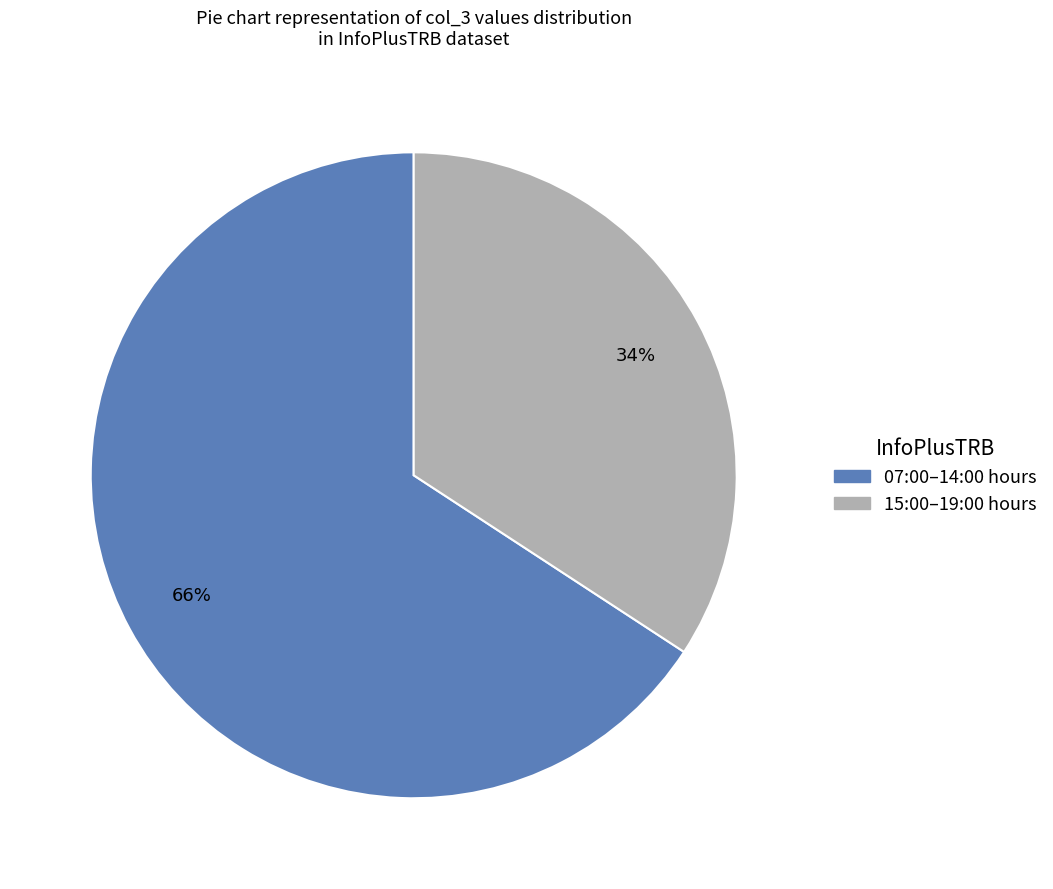

How many slices are in this pie chart?

2